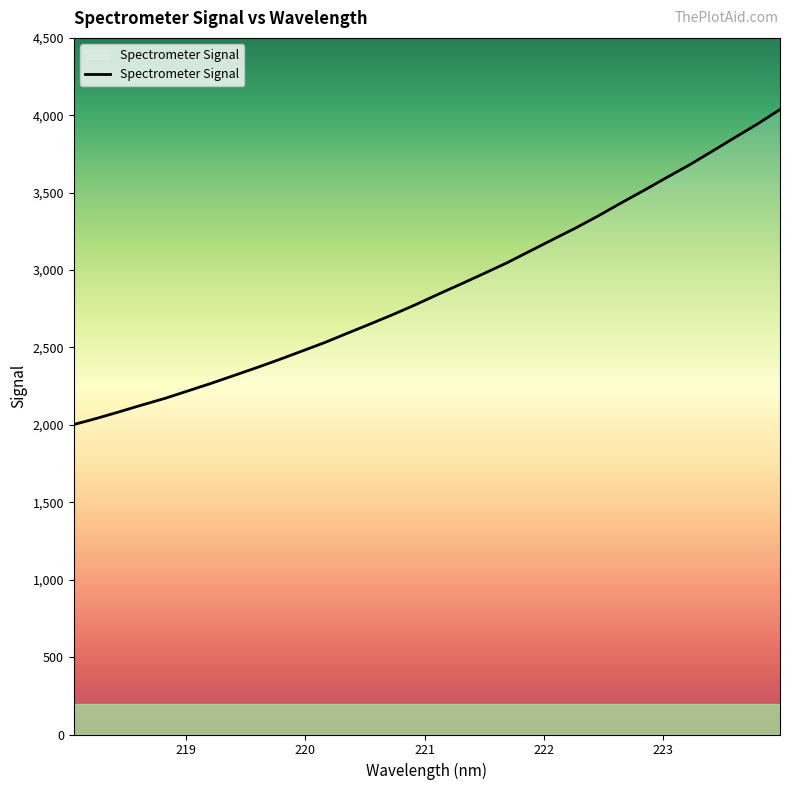

What is the difference between the maximum and minimum values?

2035.0